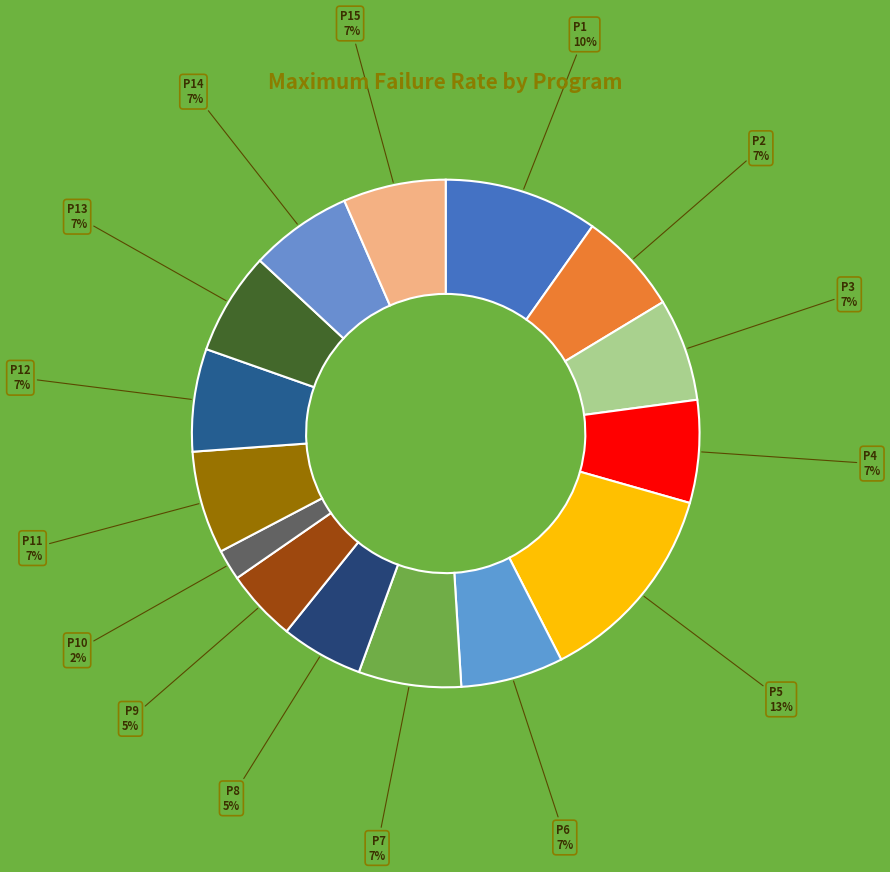

How many segments does this pie chart have?

15